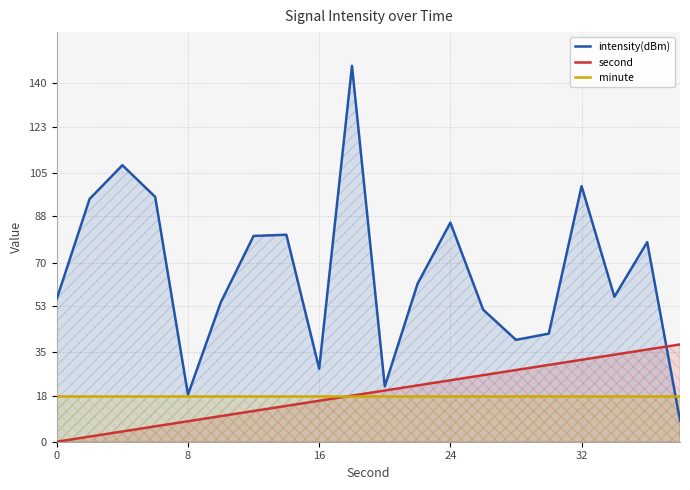

How many times do intensity(dBm) and minute cross each other?

1